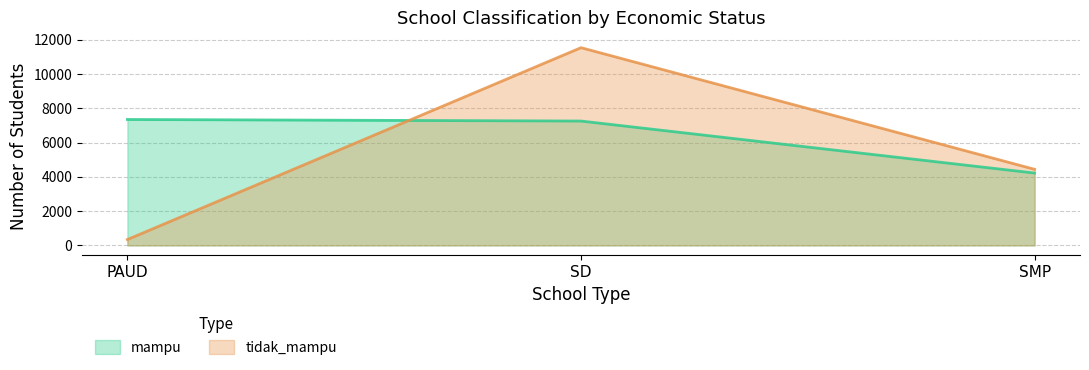

List the series in order of their peak value, lowest first.

mampu, tidak_mampu